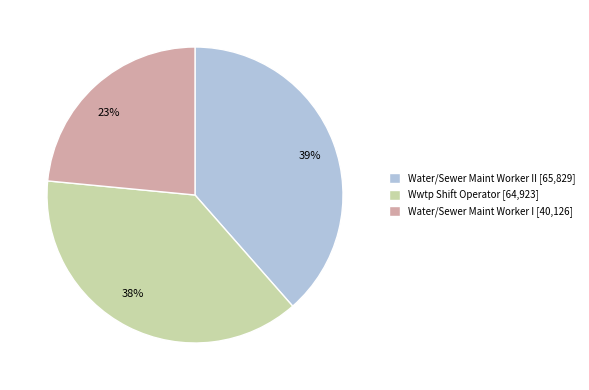

To the nearest percent, what is the average slice percentage?

33%